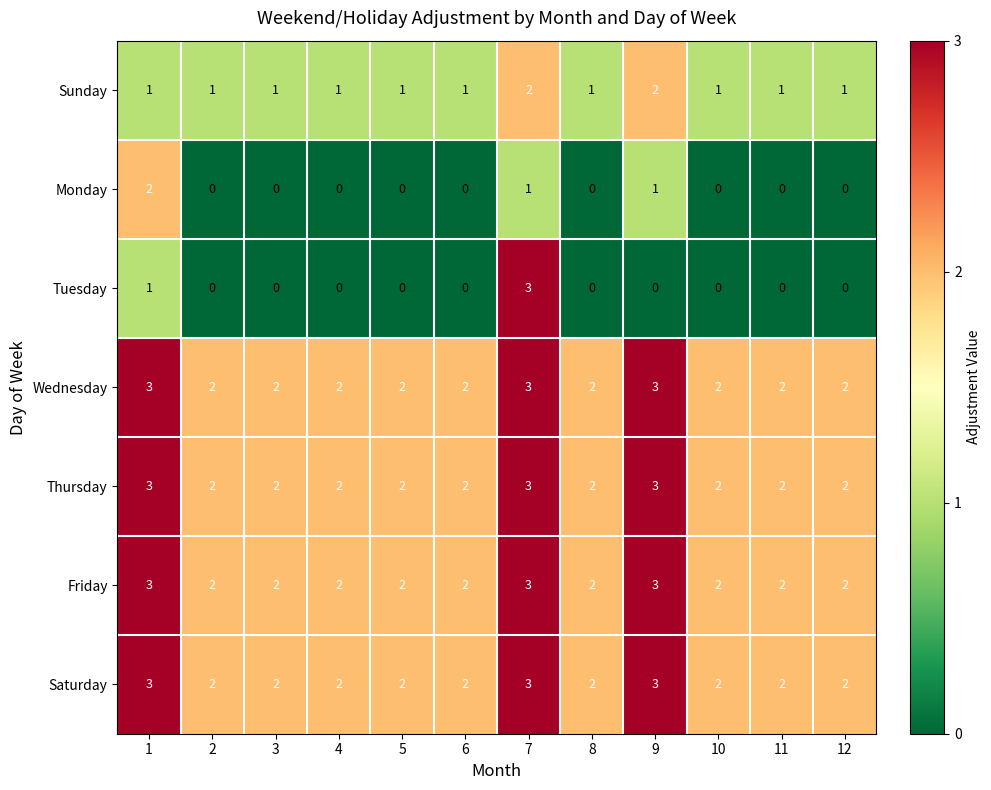

At which category is the sum across all series the highest?

7